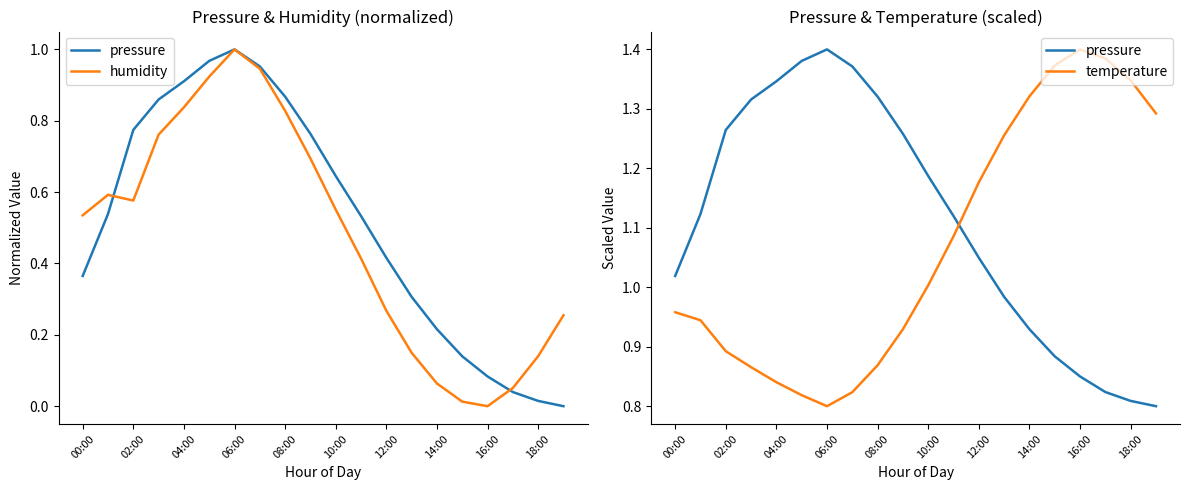

How many lines are shown in the chart?

3